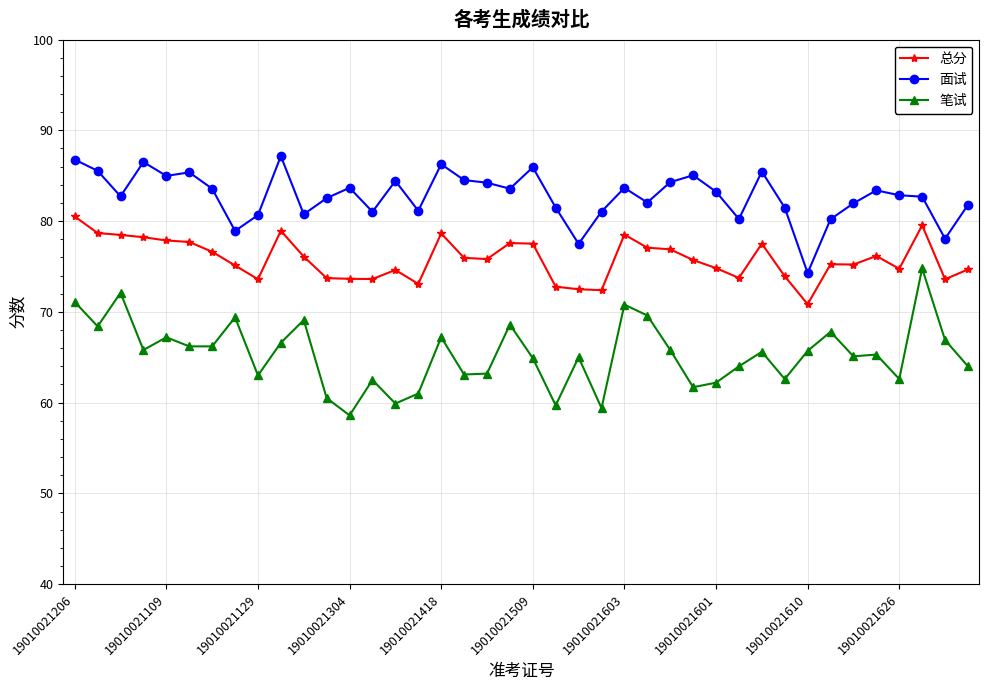

What is the average value of the 笔试 series?

65.3